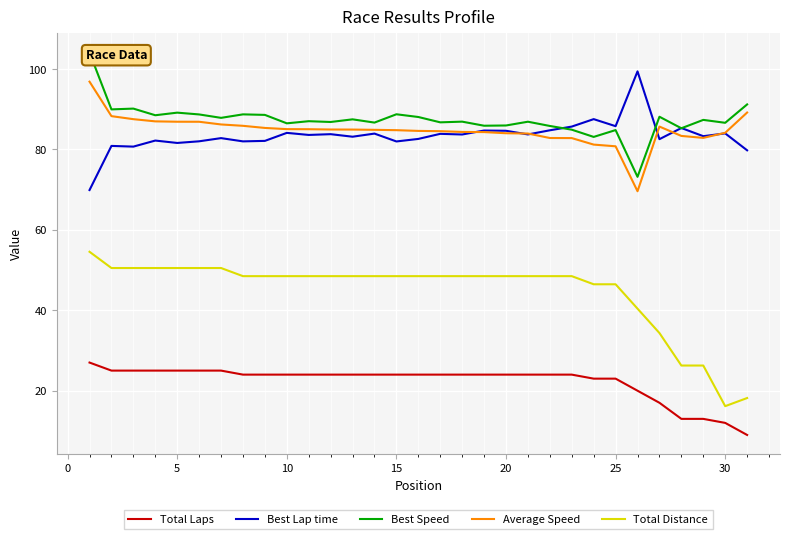

Which series has the widest spread of values?

Total Distance